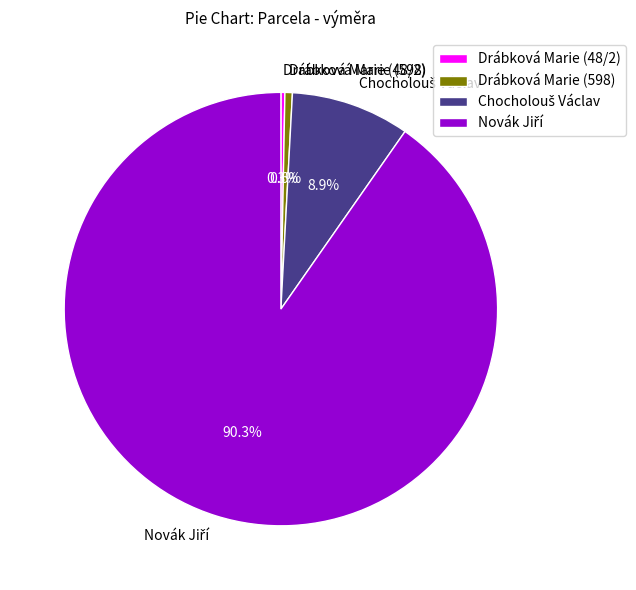

Does Drábková Marie (598) account for over 50% of the chart?

No